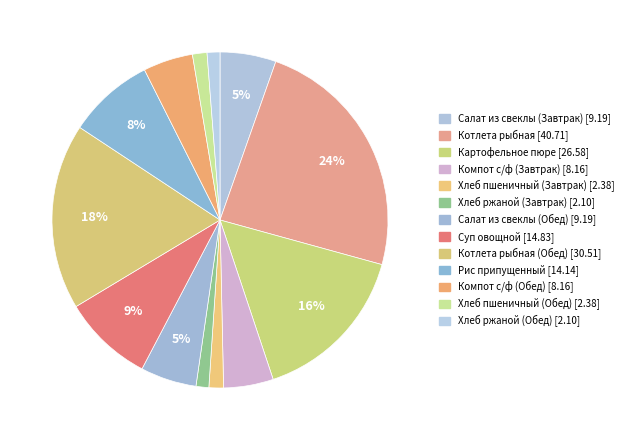

Which slice is the smallest?

Хлеб ржаной (Завтрак)